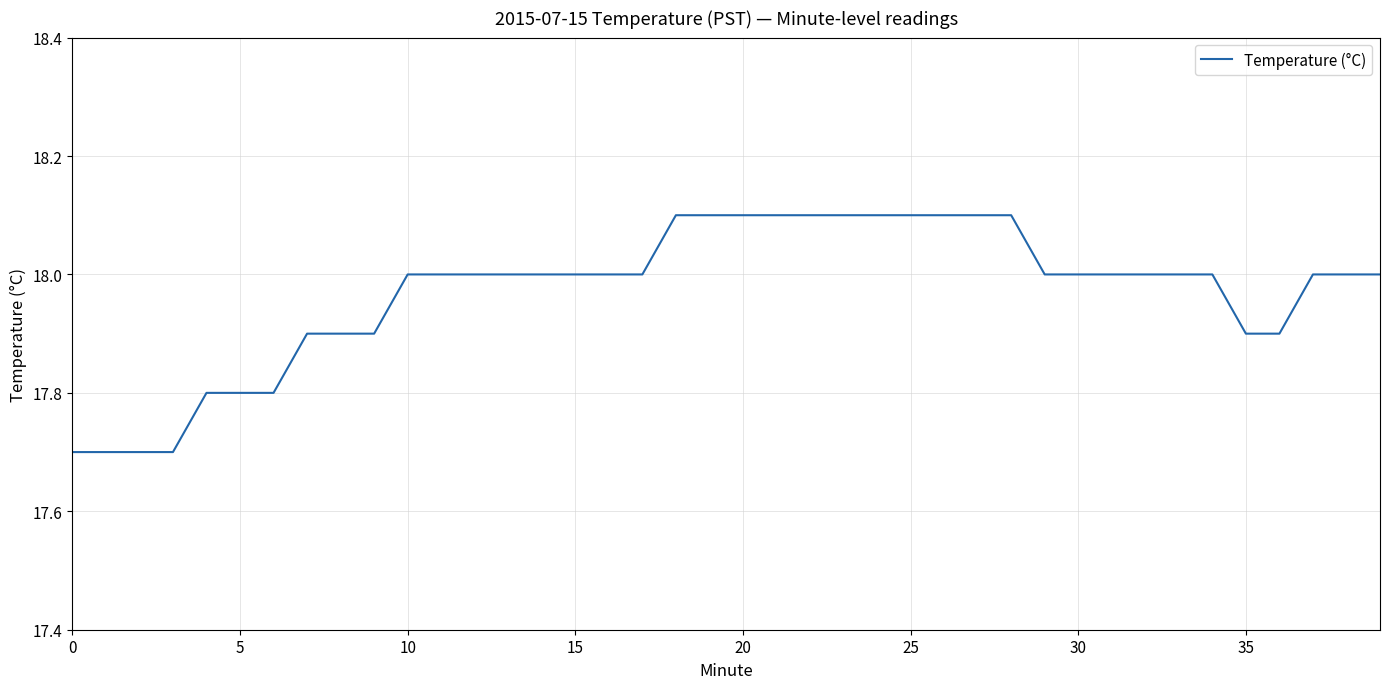

What is the difference between the maximum and minimum values?

0.4